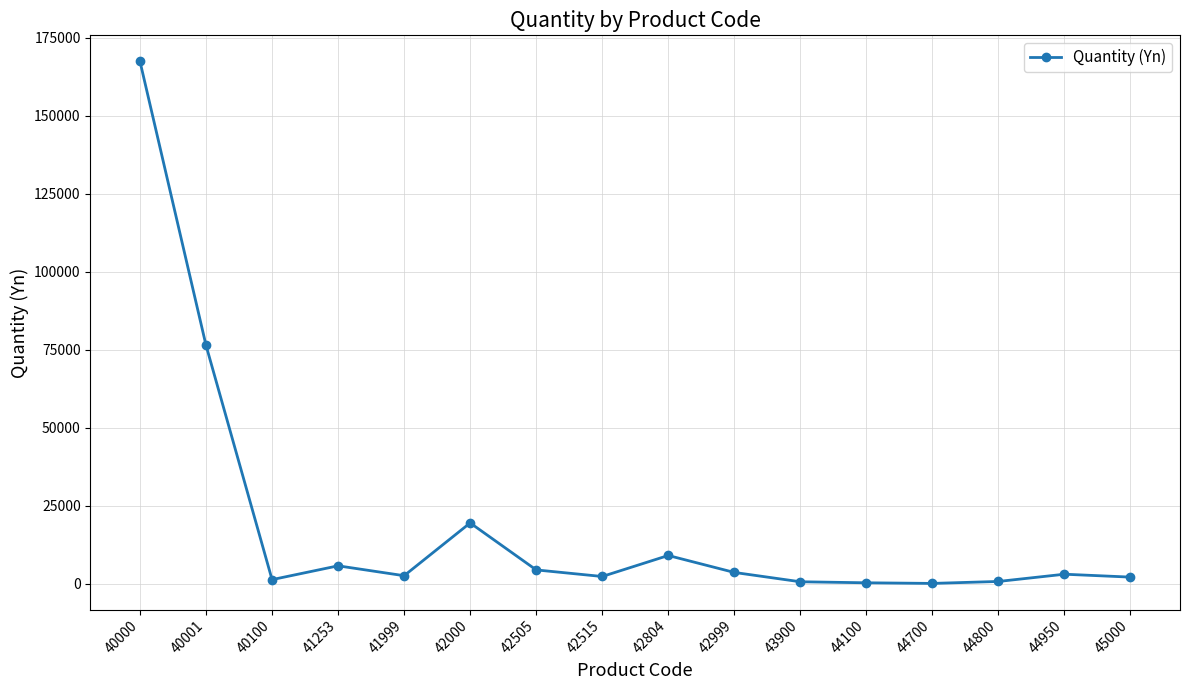

At which category does the data reach its first local peak?

41253